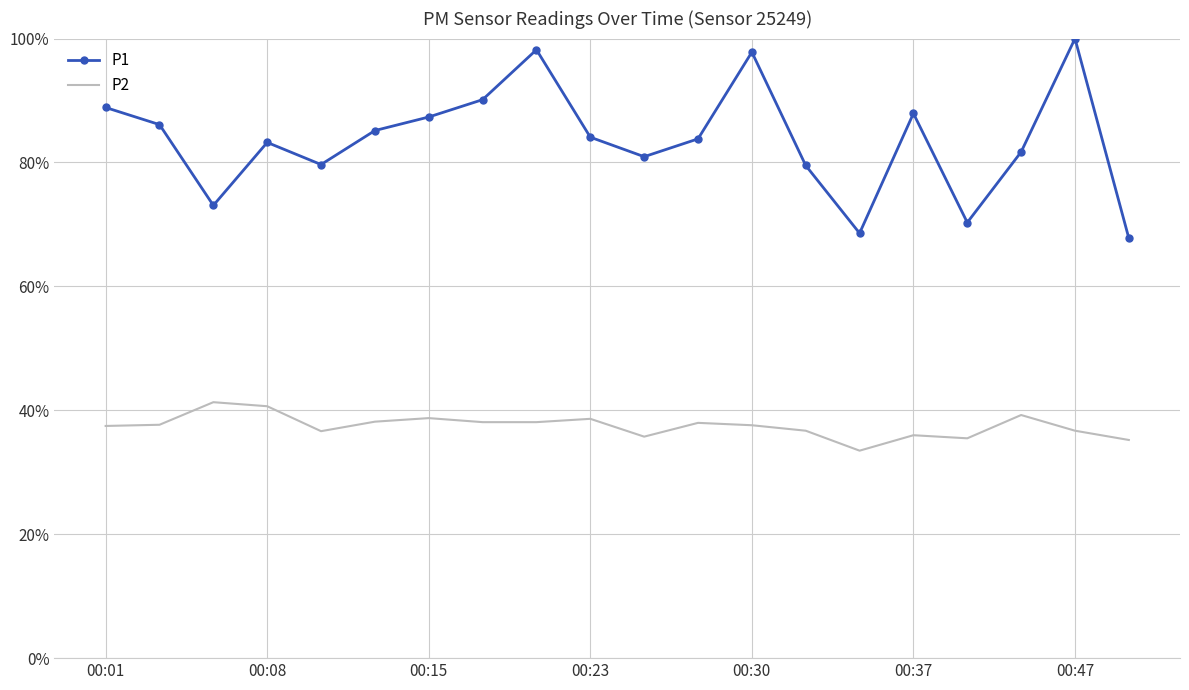

True or false: P1 and P2 intersect in this chart.

False